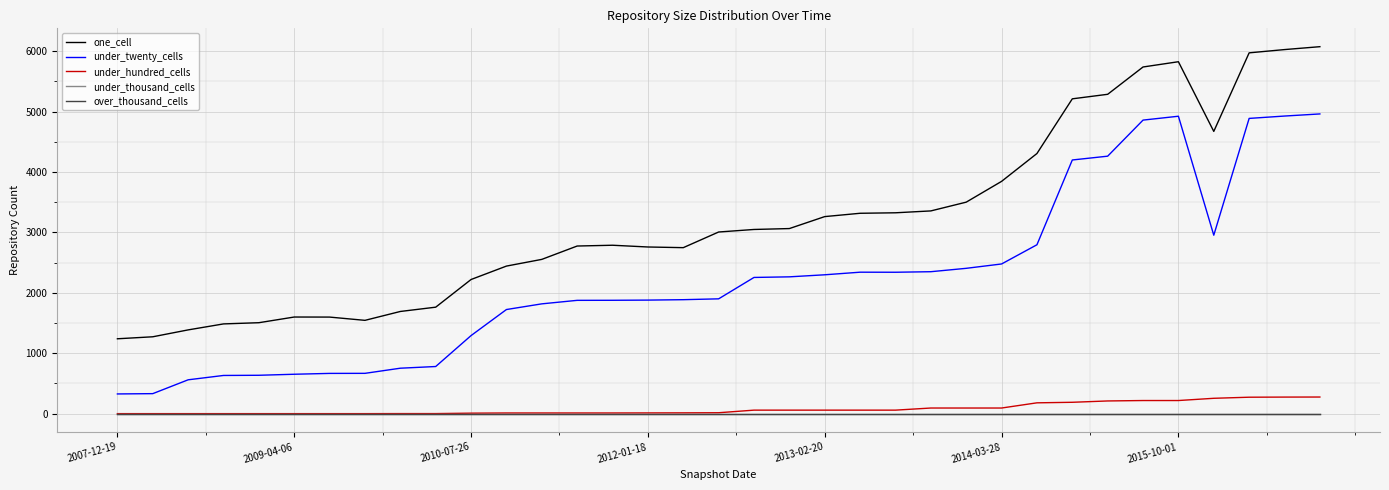

True or false: over_thousand_cells and under_thousand_cells intersect in this chart.

False